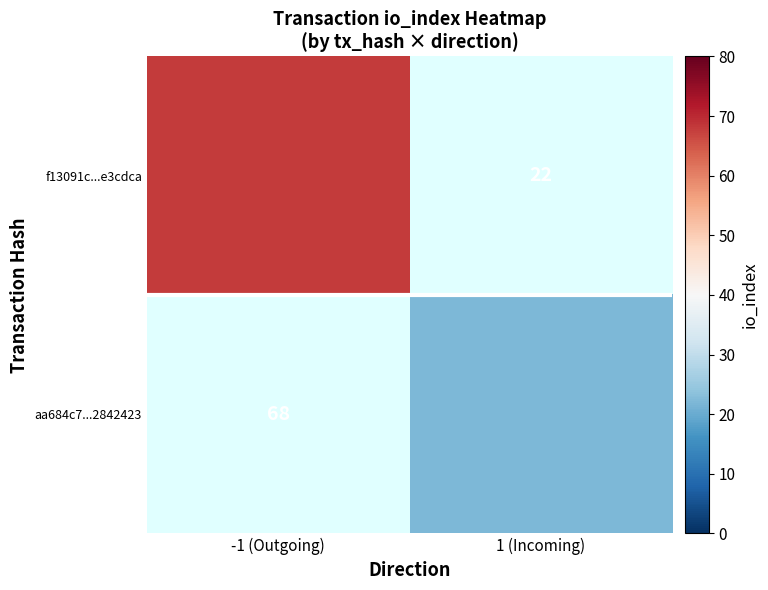

Rank the categories by aa684c7...2842423 value from lowest to highest.

-1 (Outgoing), 1 (Incoming)